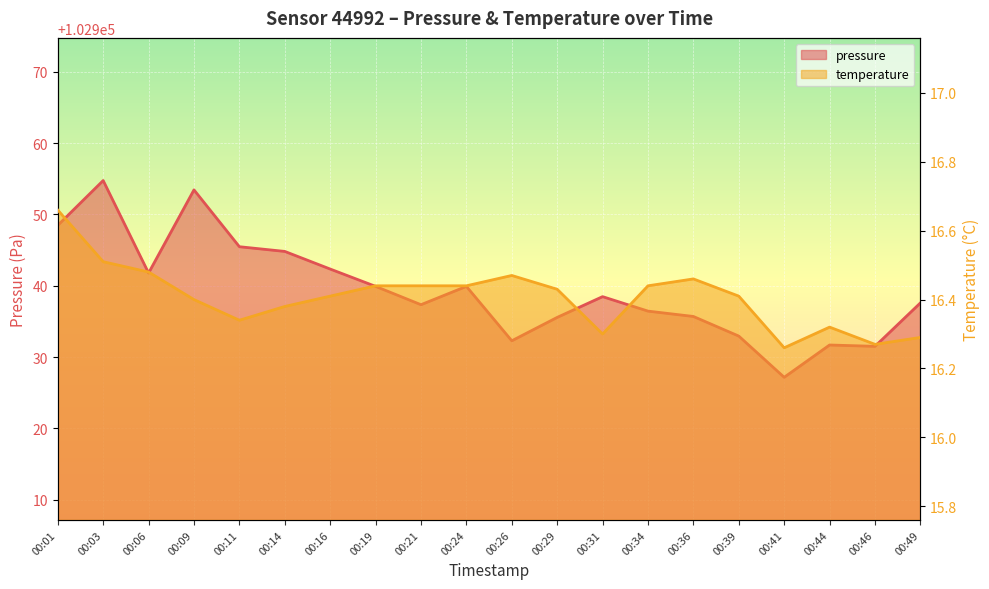

At which category is the sum across all series the highest?

00:03